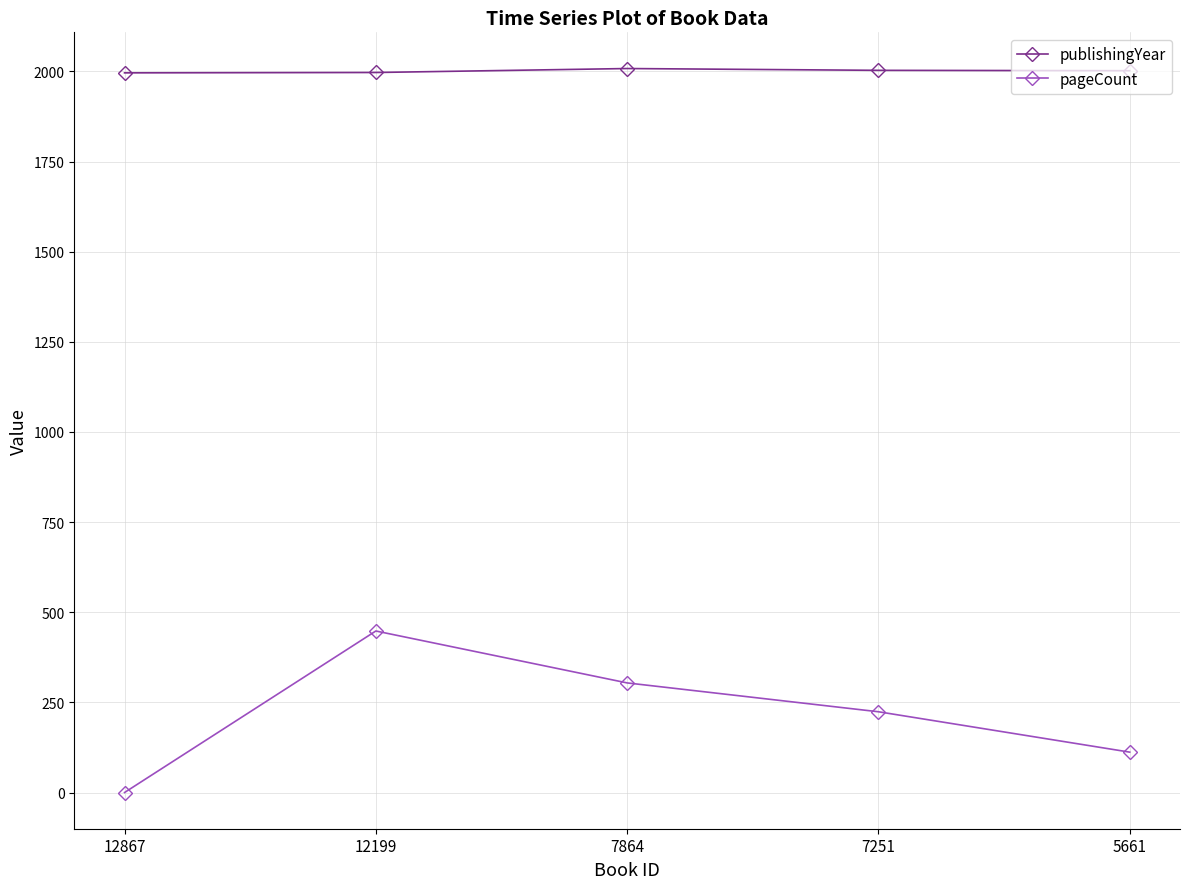

True or false: publishingYear and pageCount cross at least once.

False